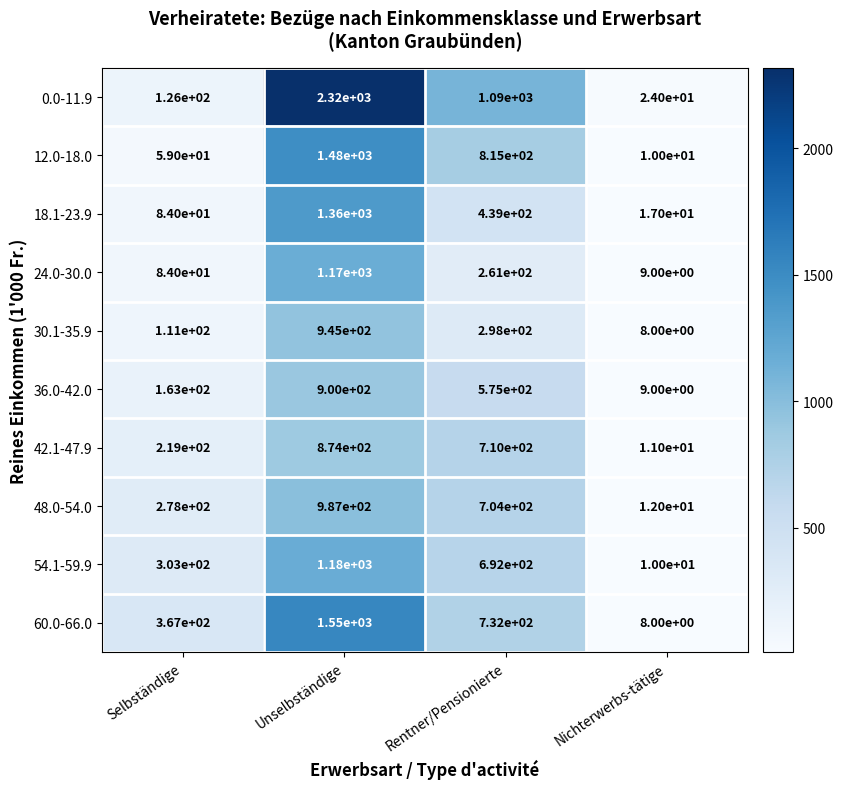

How many categories are shown in the chart?

4